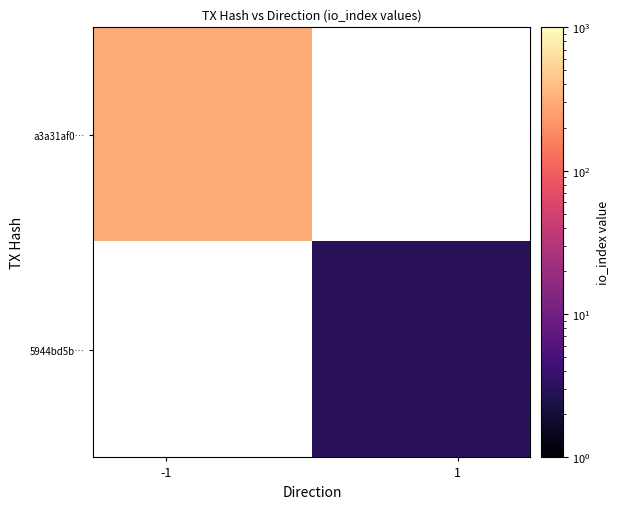

What is the minimum value for a3a31af0…?

300.0